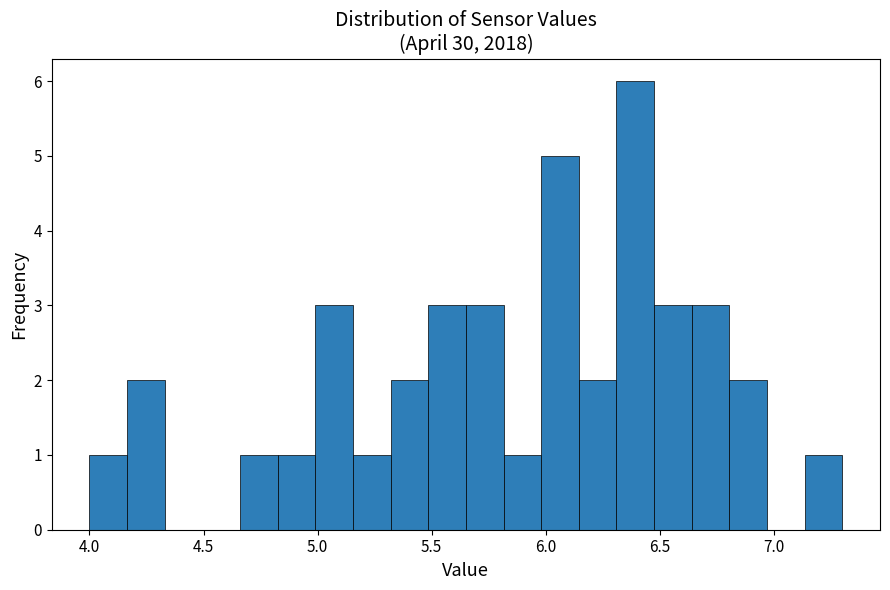

Around what value on the x-axis is the tallest bar? Give the approximate position of its centre, as read against the axis.

6.40